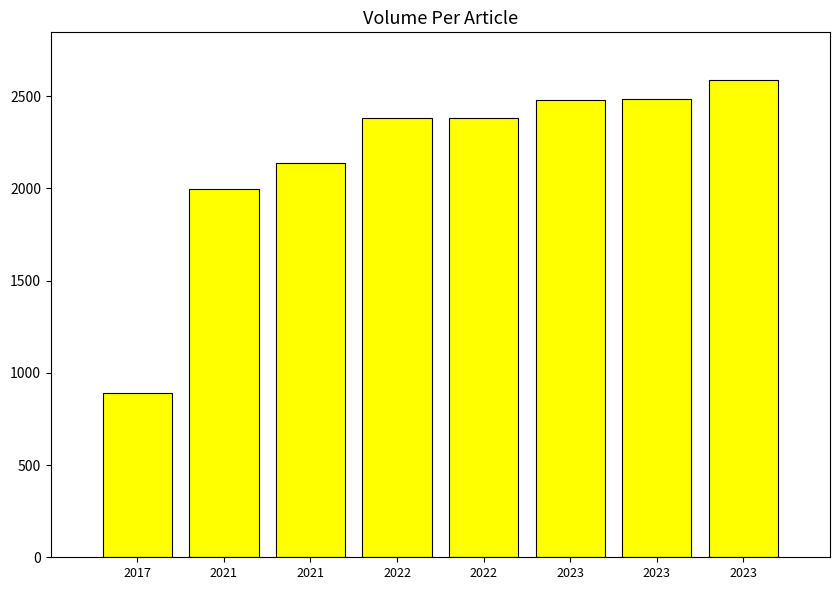

Where is the data nearest to the value 1738?

2021